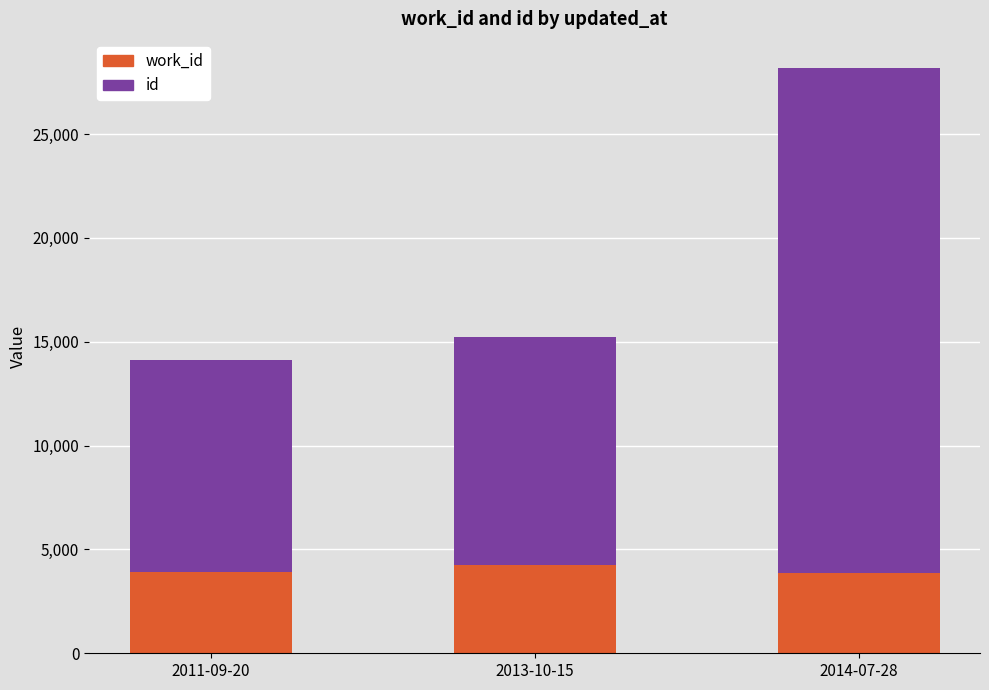

What is the total value across all series at 2014-07-28?

28177